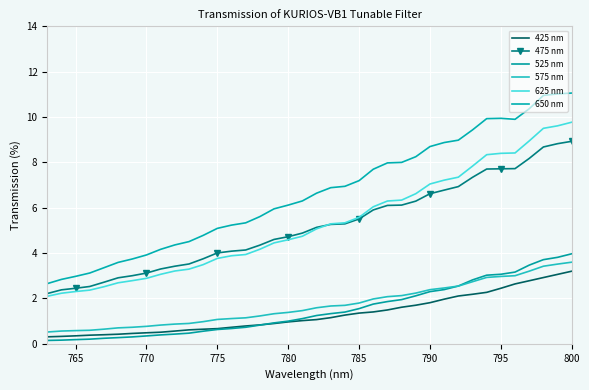

What is the minimum value shown in the chart?

0.1